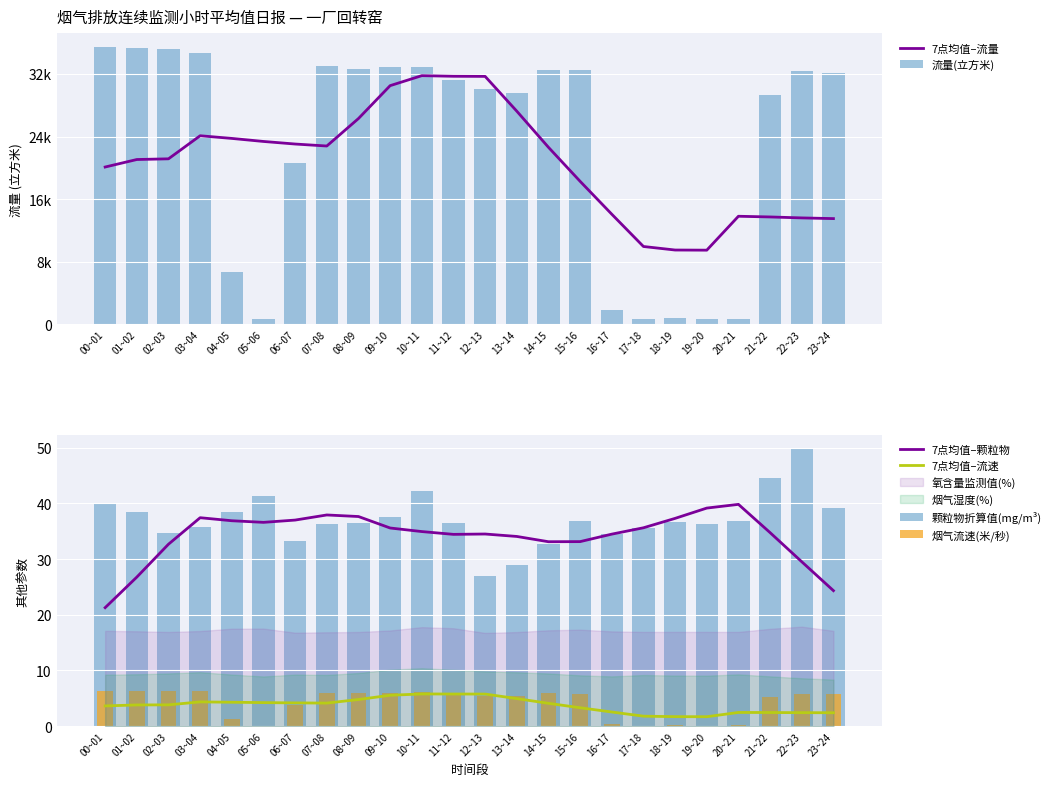

Between 06~07 and 09~10, which series saw the biggest shift?

流量(立方米)